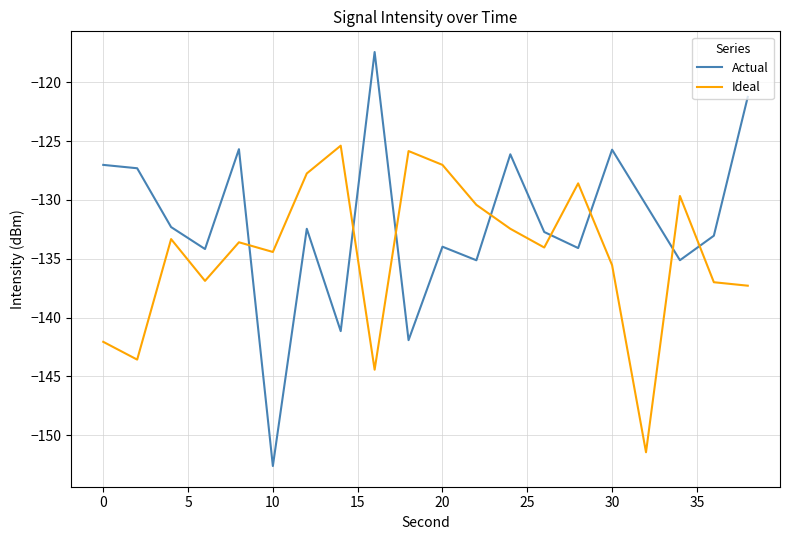

What is the highest value of the Actual series?

-117.4